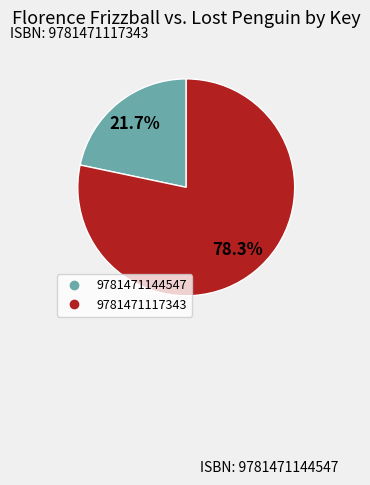

Count the number of slices in the pie.

2